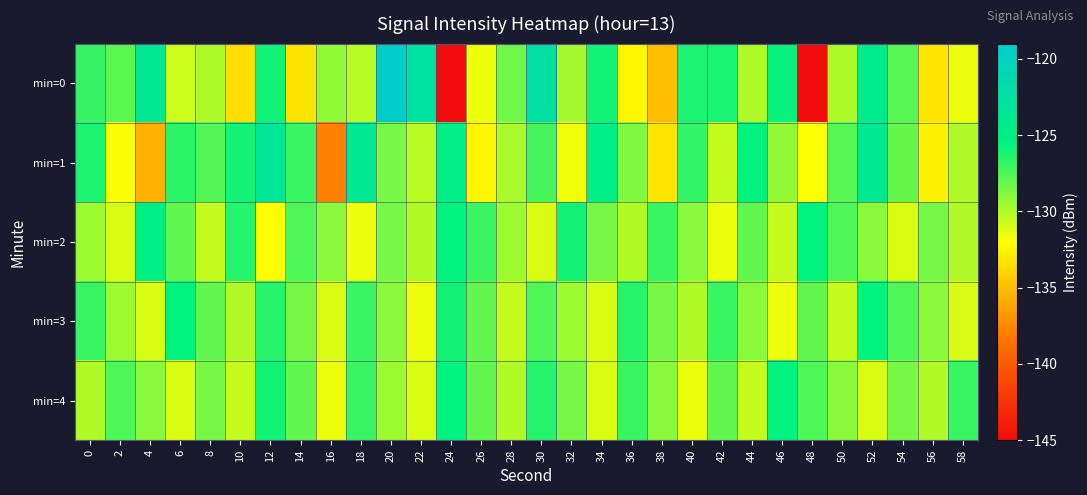

Which series has the widest spread of values?

min=0